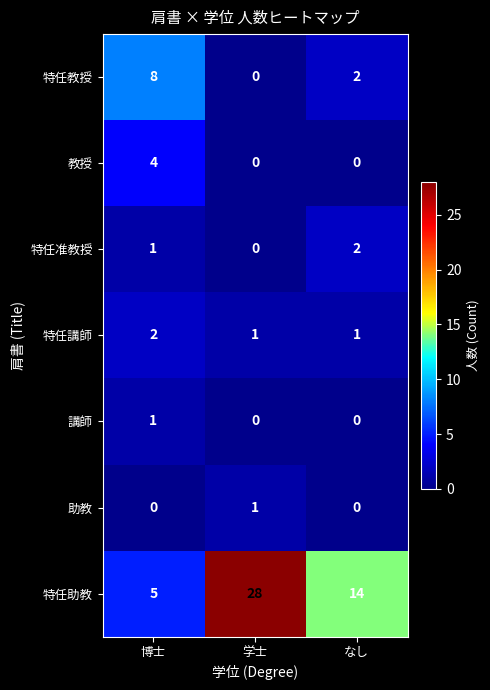

What is the difference between the highest and lowest values at 博士?

8